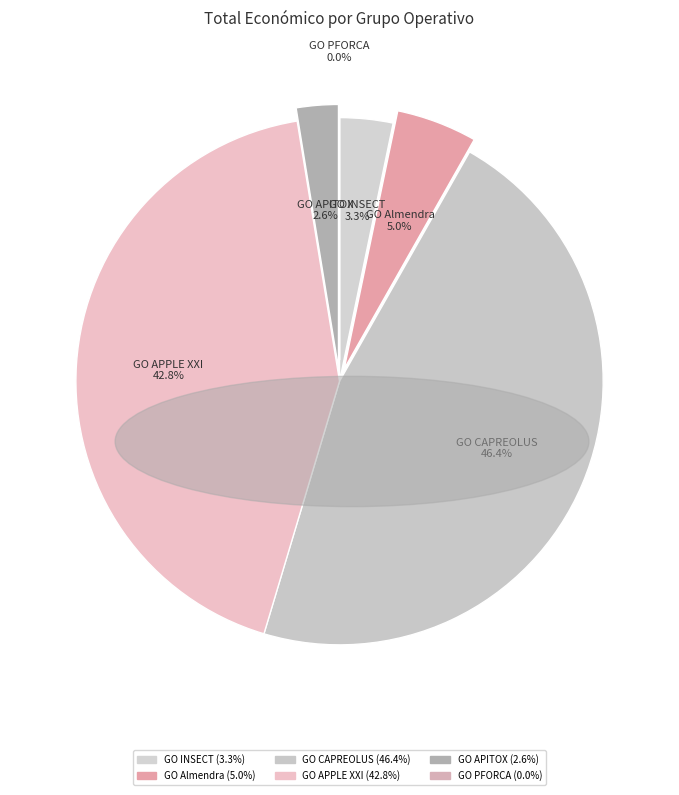

Which has a higher value, GO Almendra or GO APITOX?

GO Almendra